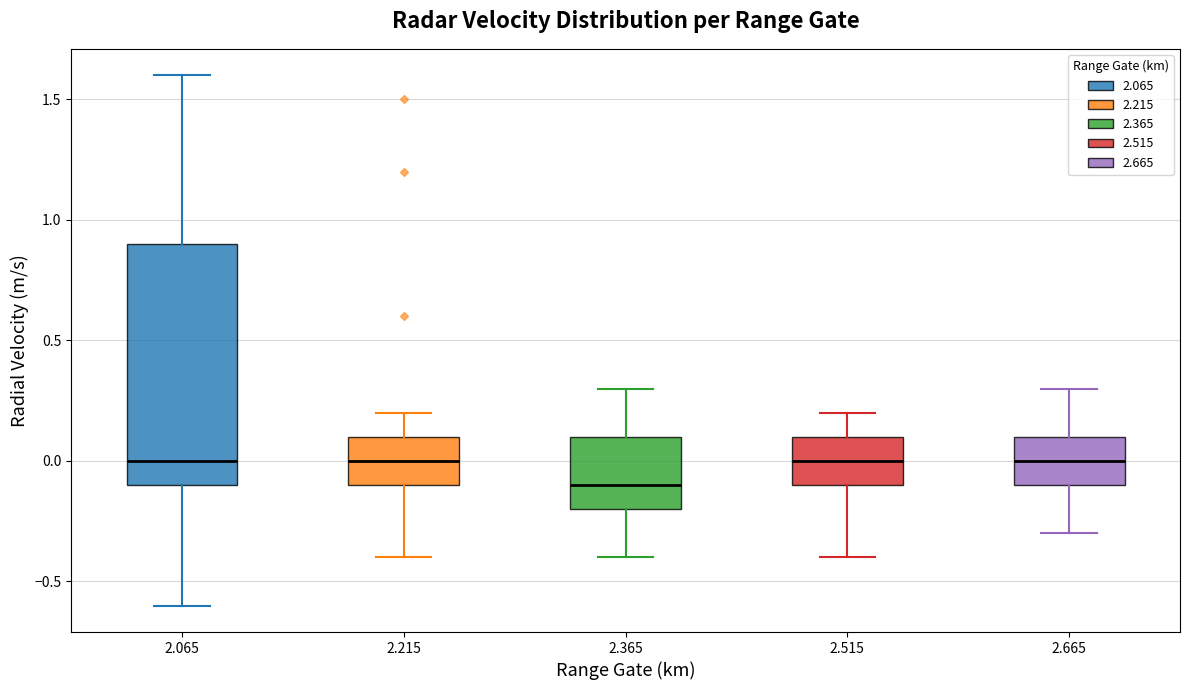

Which box has the lowest median line?

2.365